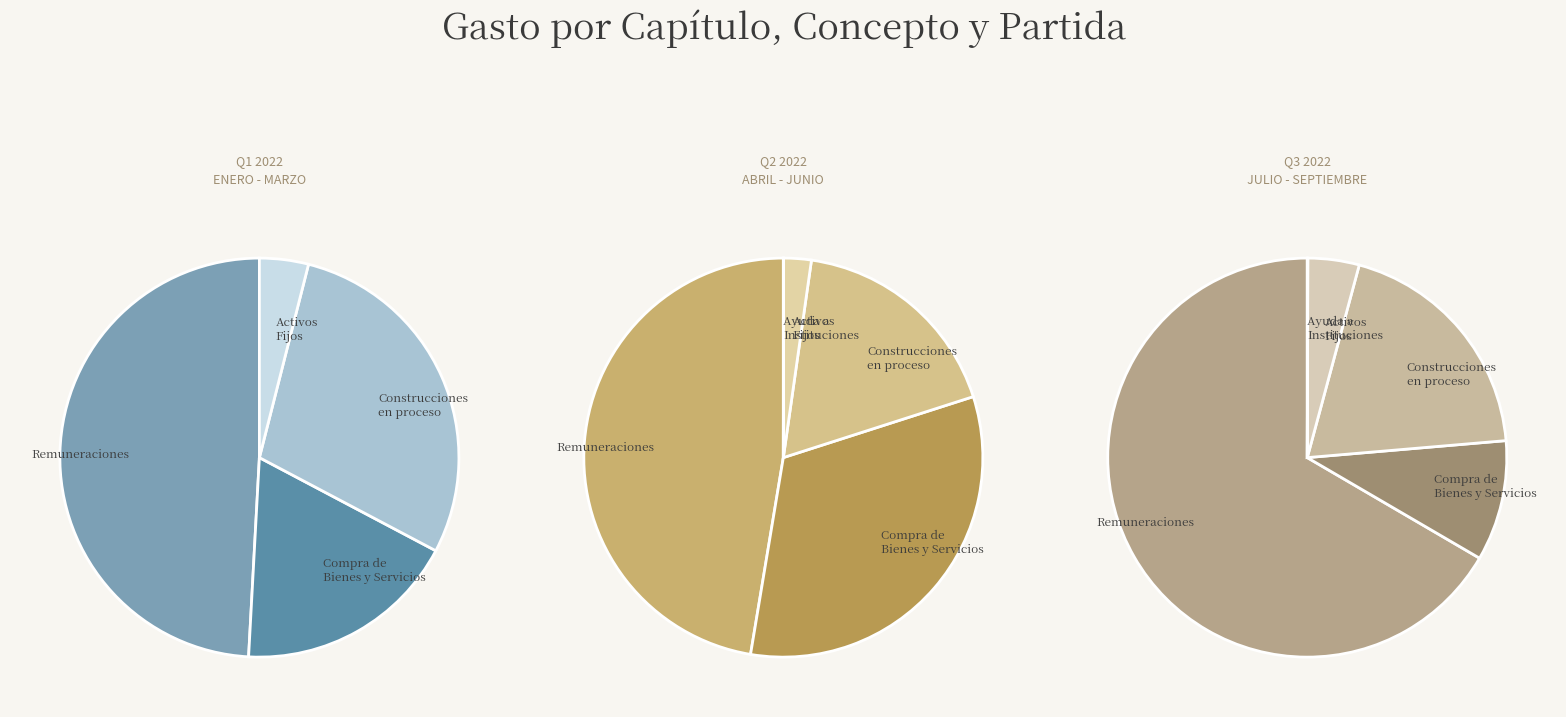

Do Remuneraciones and Activos Fijos together represent more than half of the pie?

Yes